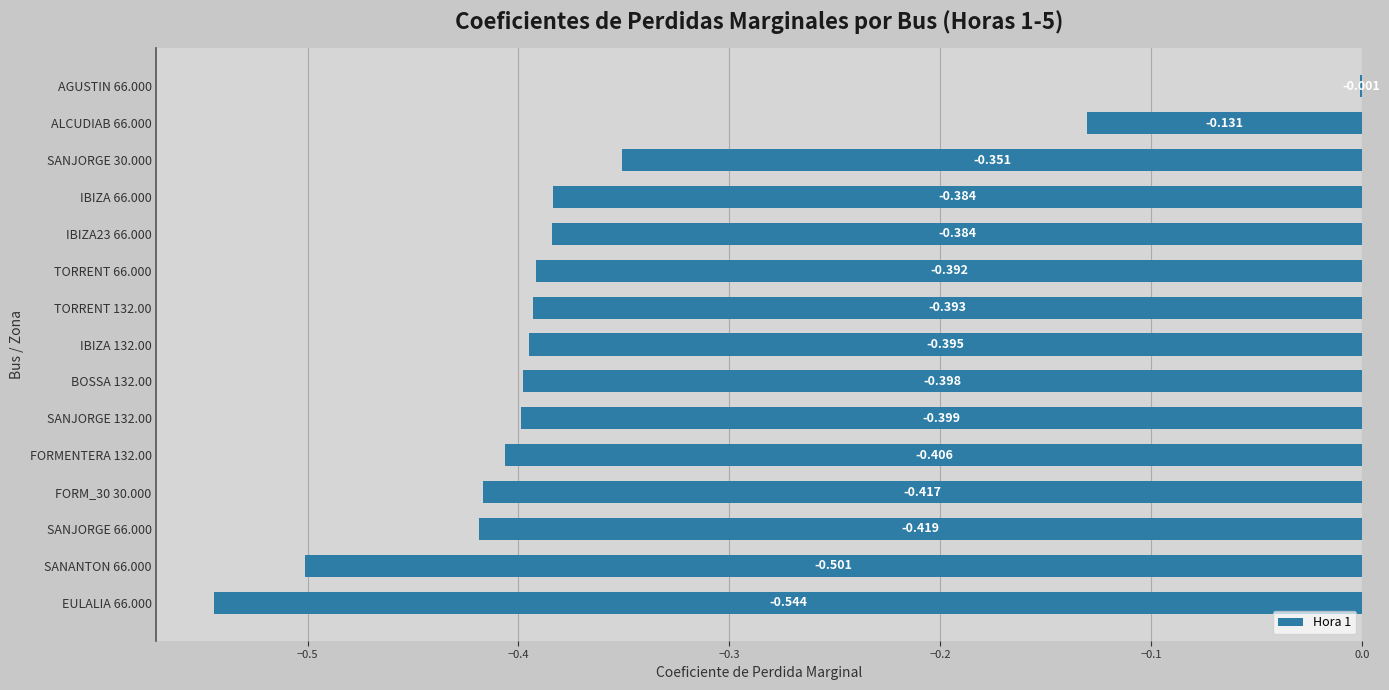

Which category has the highest value across all series?

AGUSTIN 66.000